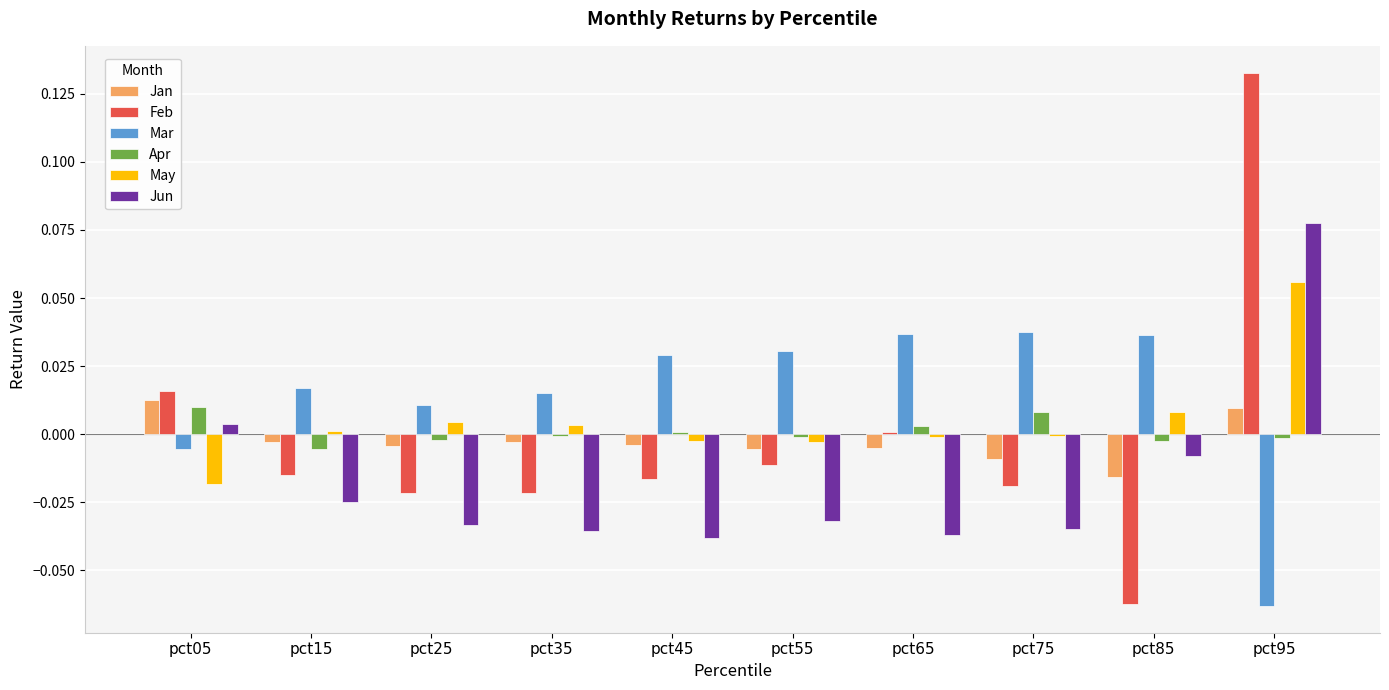

Which series has the widest spread of values?

Feb